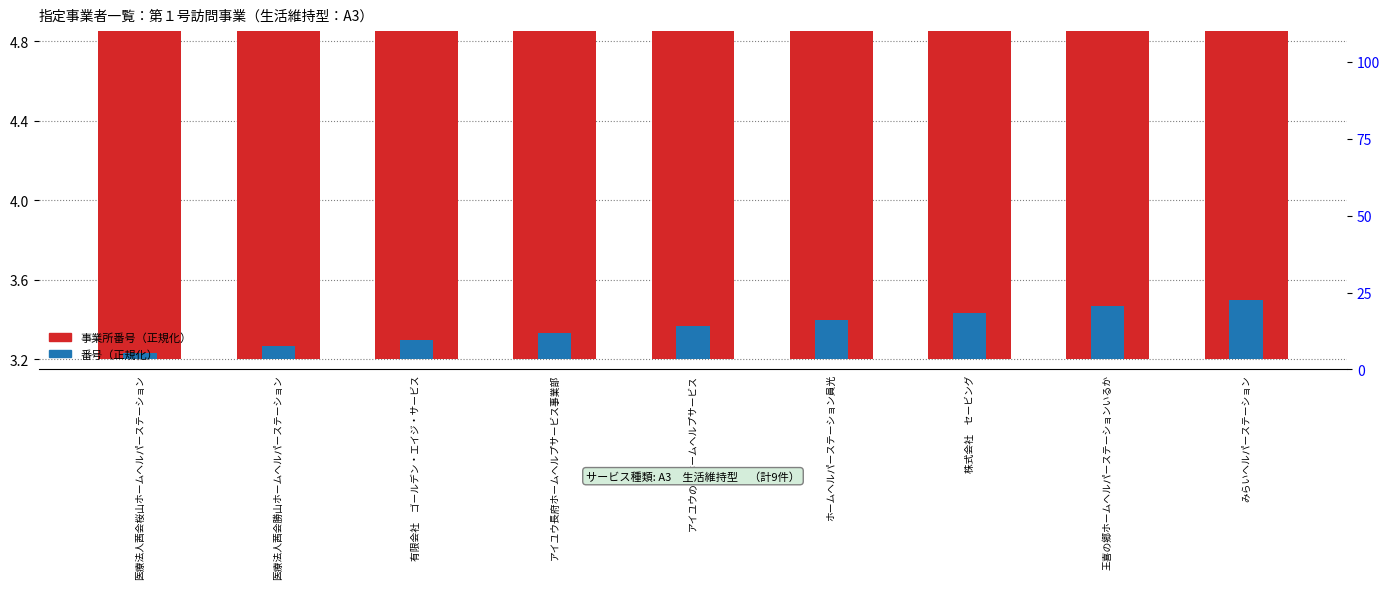

What is the difference between the maximum and minimum values in the 事業所番号（正規化） series?

1.6